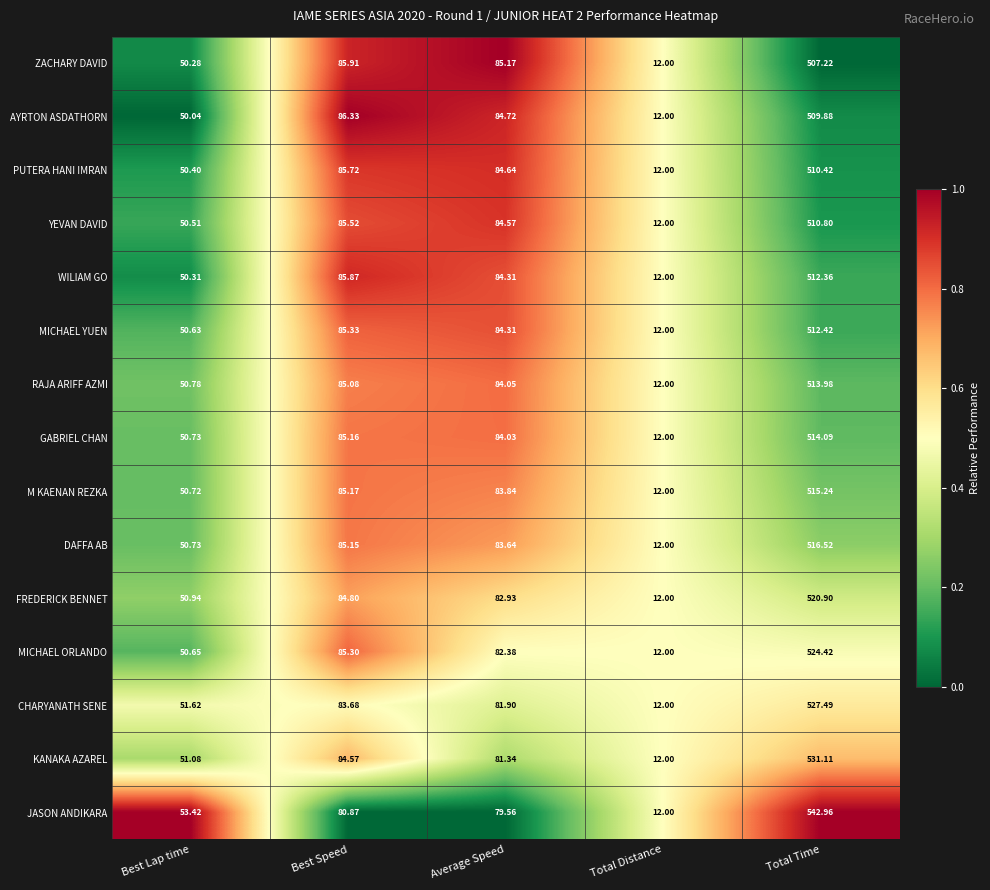

Where is M KAENAN REZKA nearest to the value 263?

Best Speed